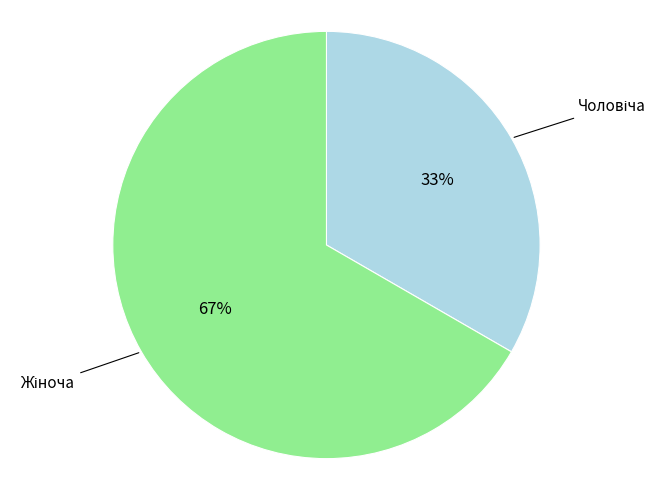

Does any single category account for the majority?

Yes